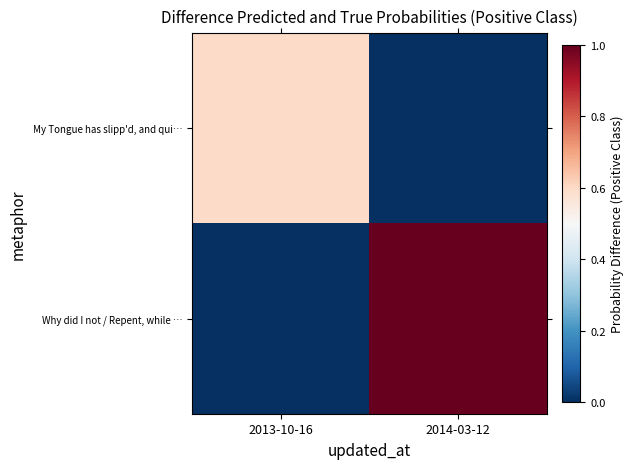

Which series changed the most between 2013-10-16 and 2014-03-12?

Why did I not / Repent, while …